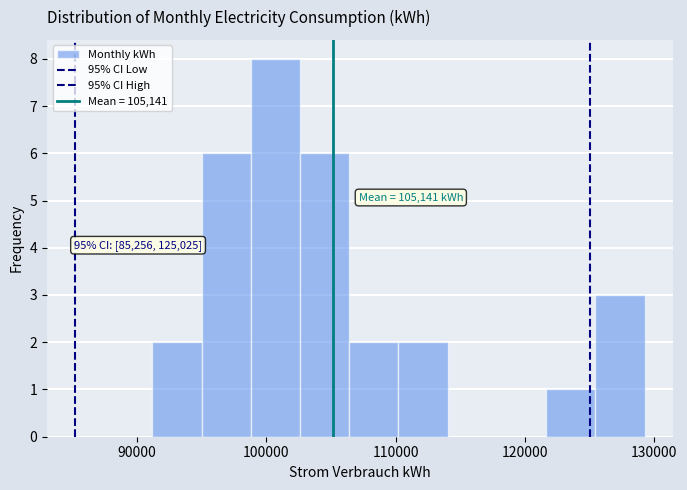

Read against the x-axis, roughly where is the centre of the tallest bar?

101000